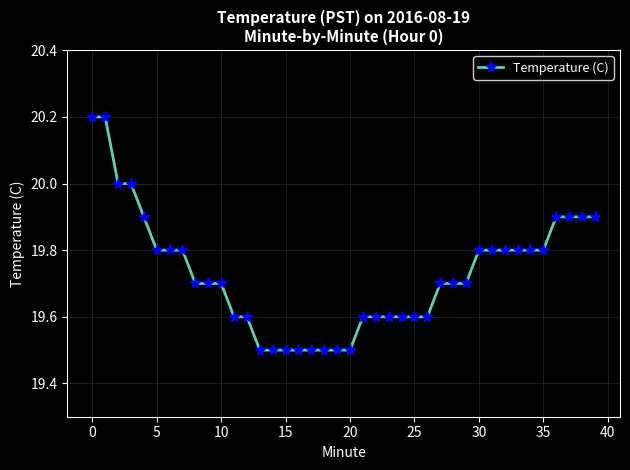

Reading right to left, extract all data points from this chart.

19.9	19.9	19.9	19.9	19.8	19.8	19.8	19.8	19.8	19.8	19.7	19.7	19.7	19.6	19.6	19.6	19.6	19.6	19.6	19.5	19.5	19.5	19.5	19.5	19.5	19.5	19.5	19.6	19.6	19.7	19.7	19.7	19.8	19.8	19.8	19.9	20.0	20.0	20.2	20.2